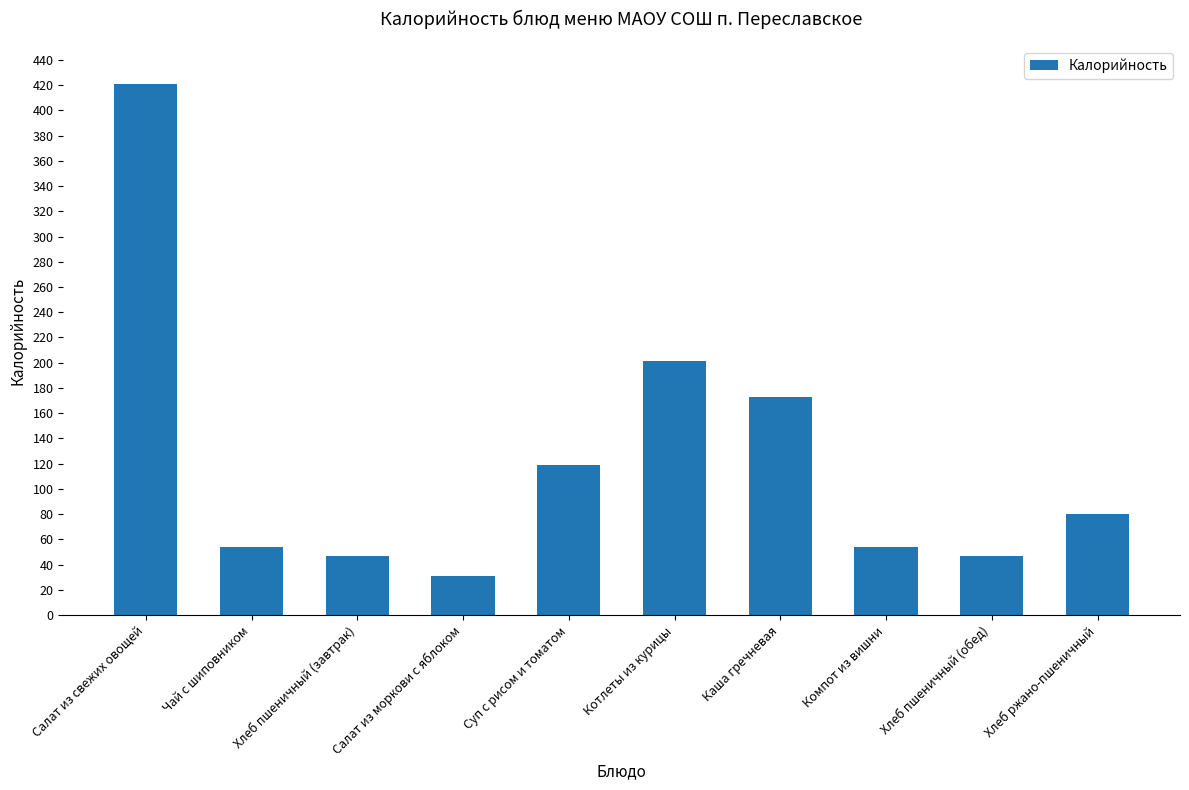

What is the average value?

123